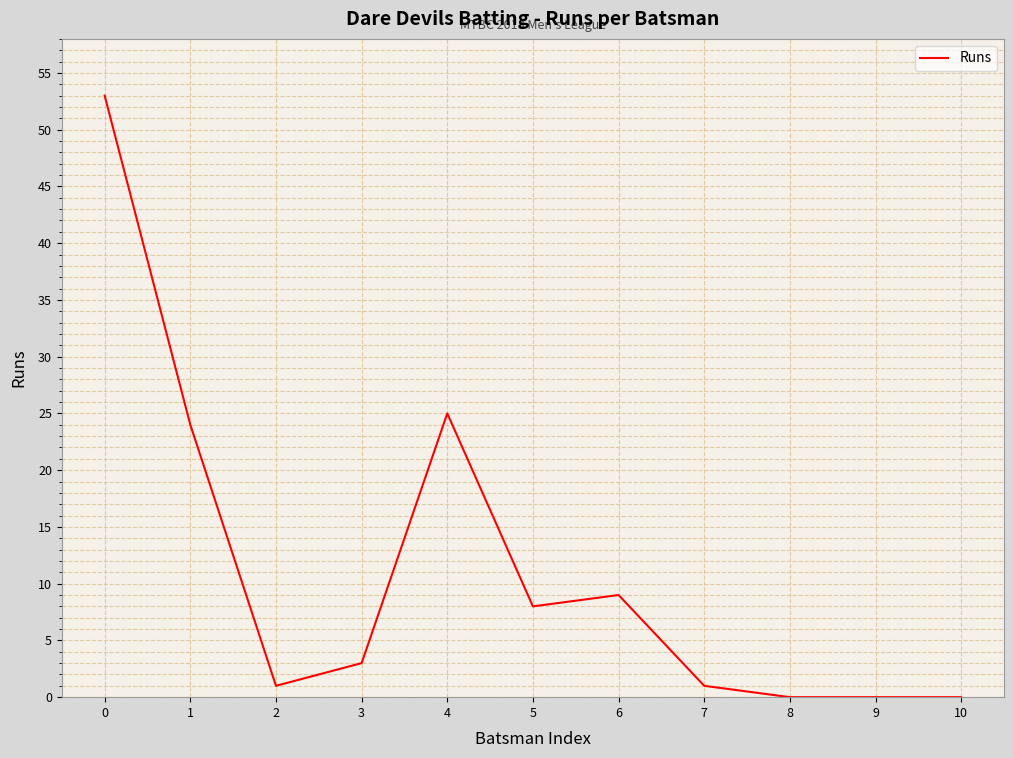

The chart shows a value of 1 at 3. True or false?

False